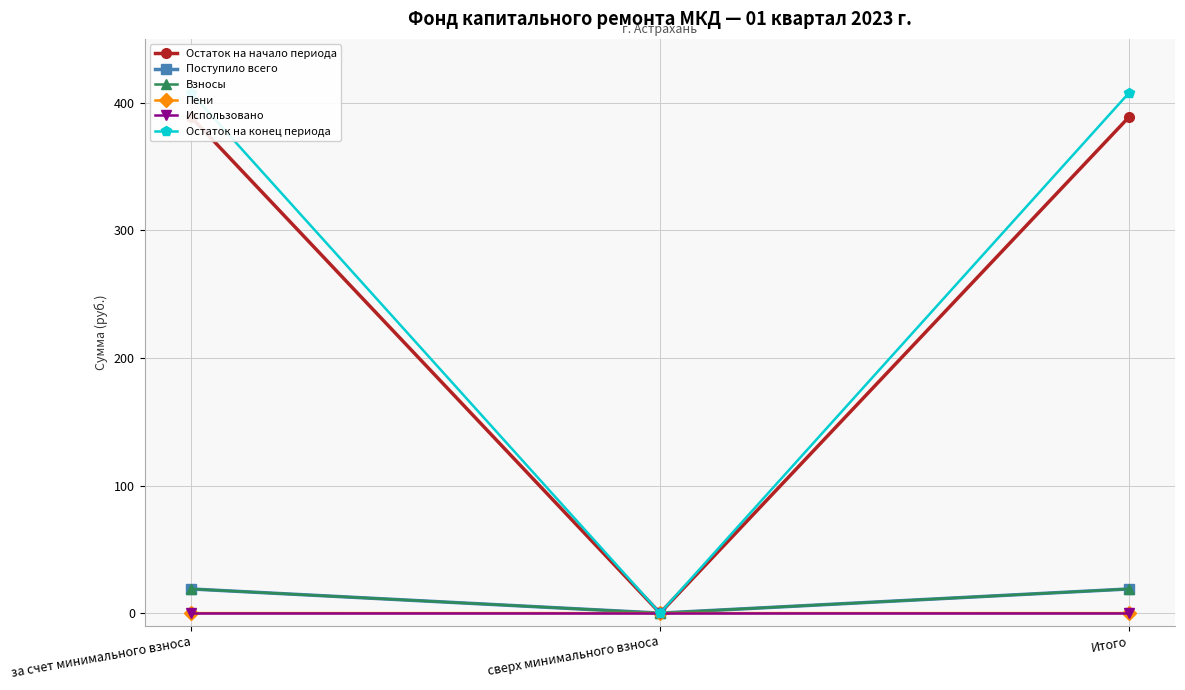

Reading left to right, what are all the values shown in this chart?

Остаток на начало периода: 388.4	0.0	388.4
Поступило всего: 18.9	0.0	18.9
Взносы: 18.9	0.0	18.9
Пени: 0.0	0.0	0.0
Использовано: 0.0	0.0	0.0
Остаток на конец периода: 407.3	0.0	407.3